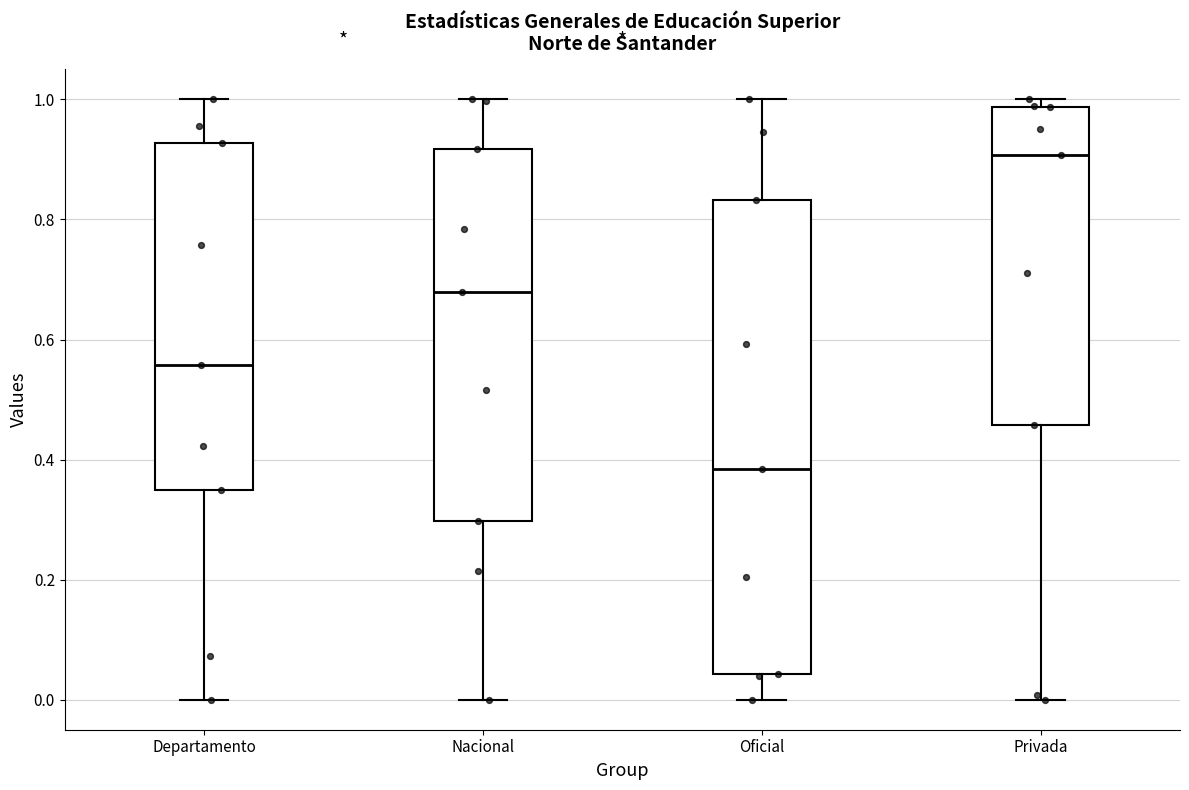

Reading left to right, read every box against the y-axis: the position of its median line, the range the box covers, and the ends of its whiskers. The values are not printed on the chart, so give them approximately, as read against the axis.

Departamento: median 0.56, box 0.34 to 0.92, whiskers 0.00 to 1.00
Nacional: median 0.68, box 0.30 to 0.92, whiskers 0.00 to 1.00
Oficial: median 0.38, box 0.04 to 0.84, whiskers 0.00 to 1.00
Privada: median 0.90, box 0.46 to 0.98, whiskers 0.00 to 1.00